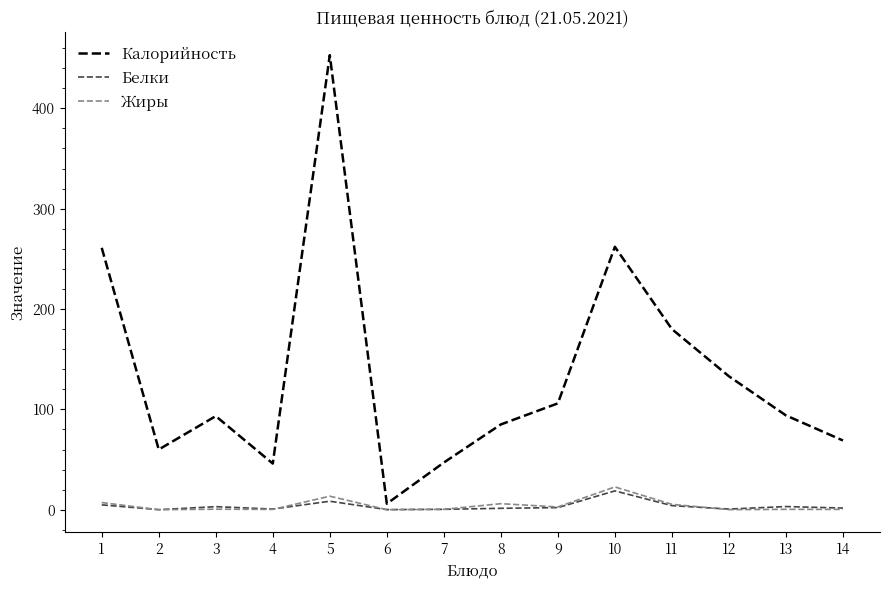

How many lines are shown in the chart?

3